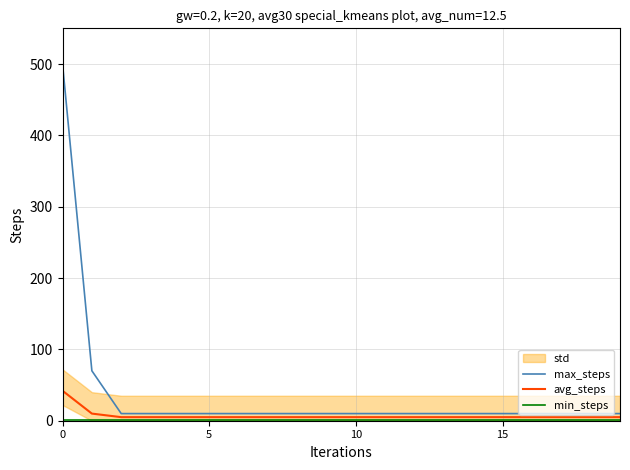

What is the label of the 16th point from the right?

4